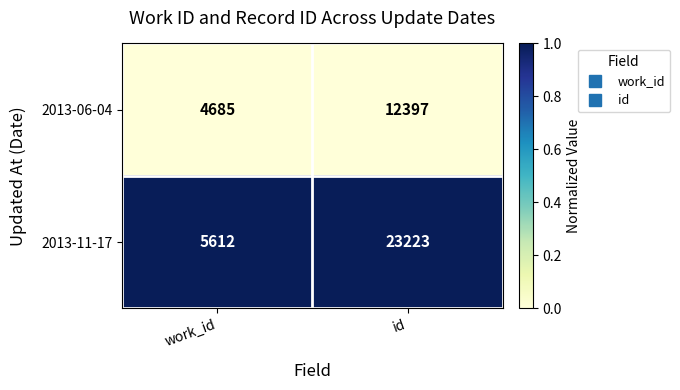

Reading left to right, list all the values displayed in this chart.

2013-06-04: 4685	12397
2013-11-17: 5612	23223